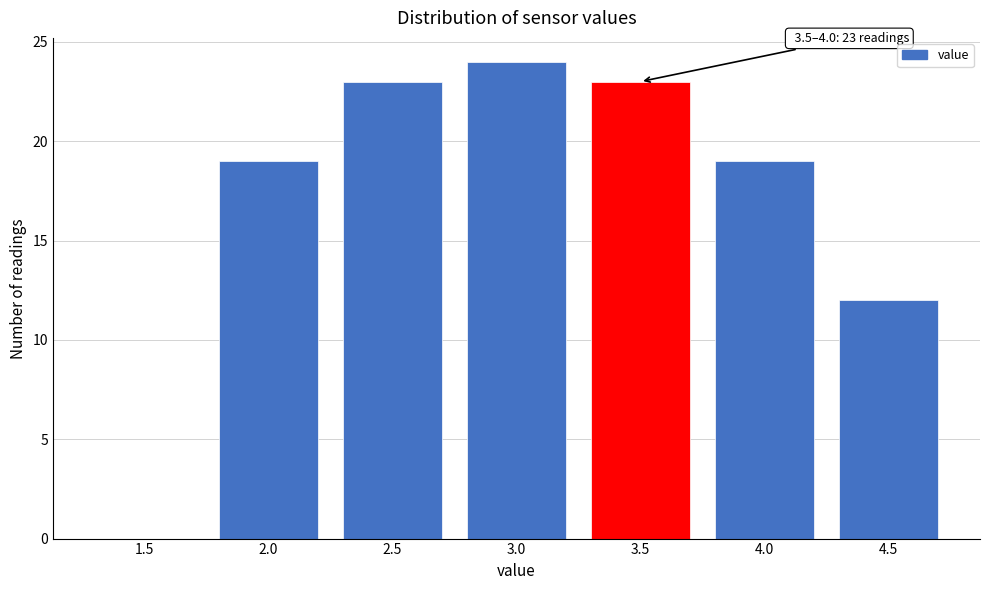

Reading left to right, extract all data points from this chart.

1.5=0	2.0=19	2.5=23	3.0=24	3.5=23	4.0=19	4.5=12